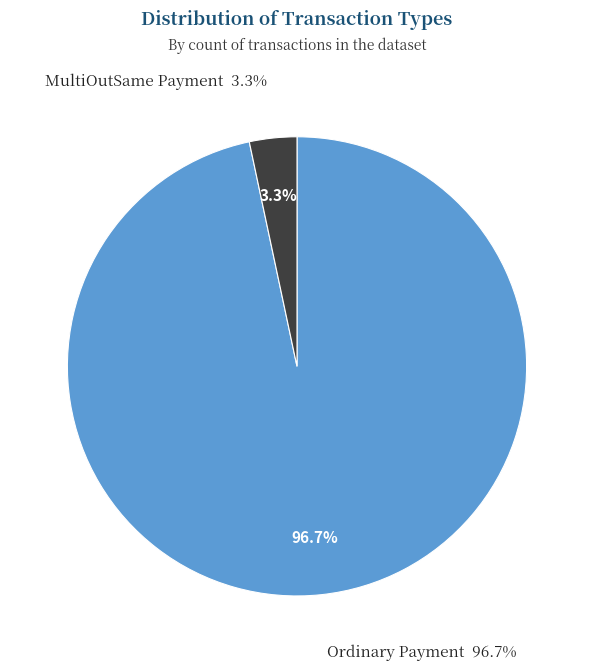

To the nearest percent, what is the combined percentage of MultiOutSame Payment and Ordinary Payment?

100%